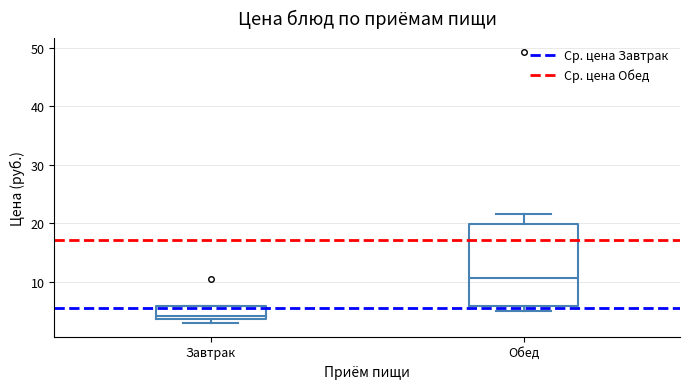

Reading left to right, read every box against the y-axis: the position of its median line, the range the box covers, and the ends of its whiskers. The values are not printed on the chart, so give them approximately, as read against the axis.

Завтрак: median 4 (just above the box's lower edge), box 4 to 6, whiskers 3 to 6
Обед: median 11, box 6 to 20, whiskers 5 to 22